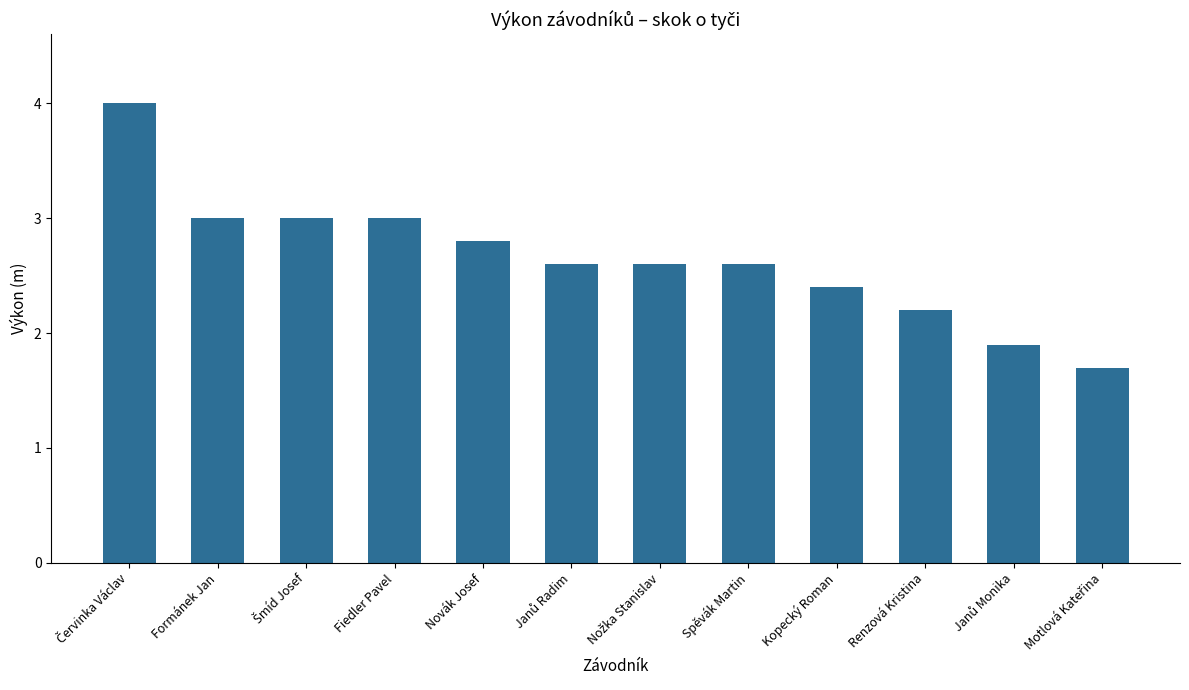

What is the value of the 9th bar from the left?

2.4